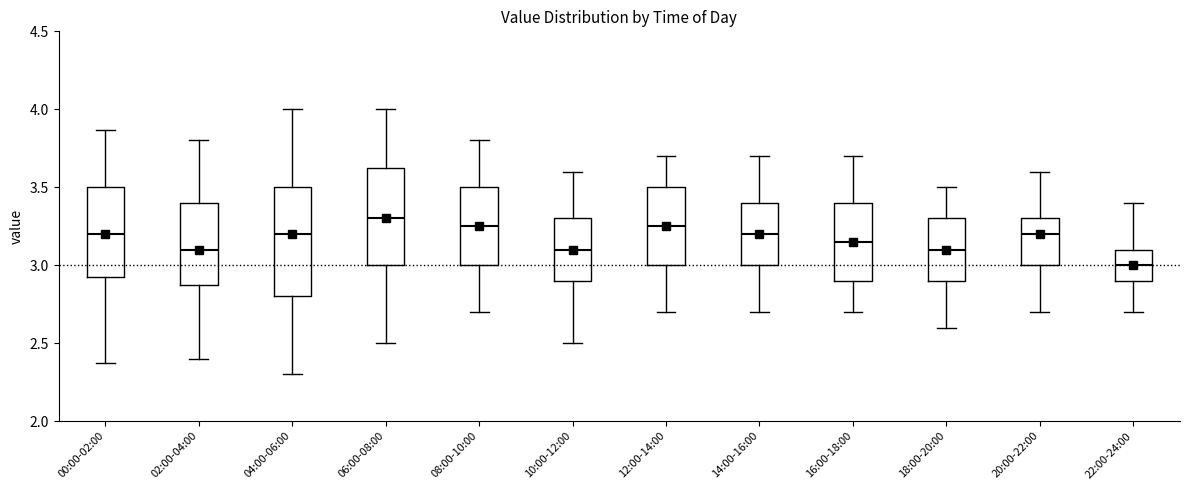

Which box's median line is the lowest?

22:00-24:00